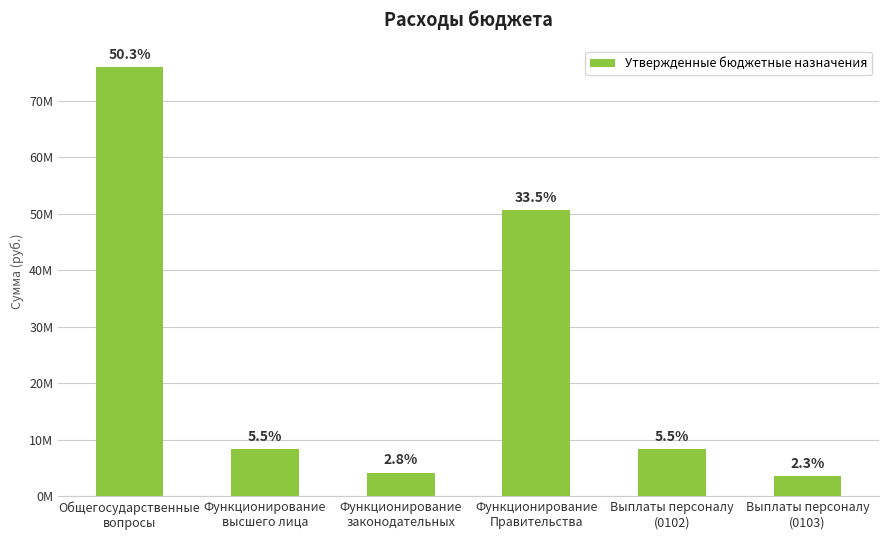

Reading left to right, what are all the values shown in this chart?

75998604.0	8322465.3	4227499.4	50646386.0	8313180.1	3533899.4